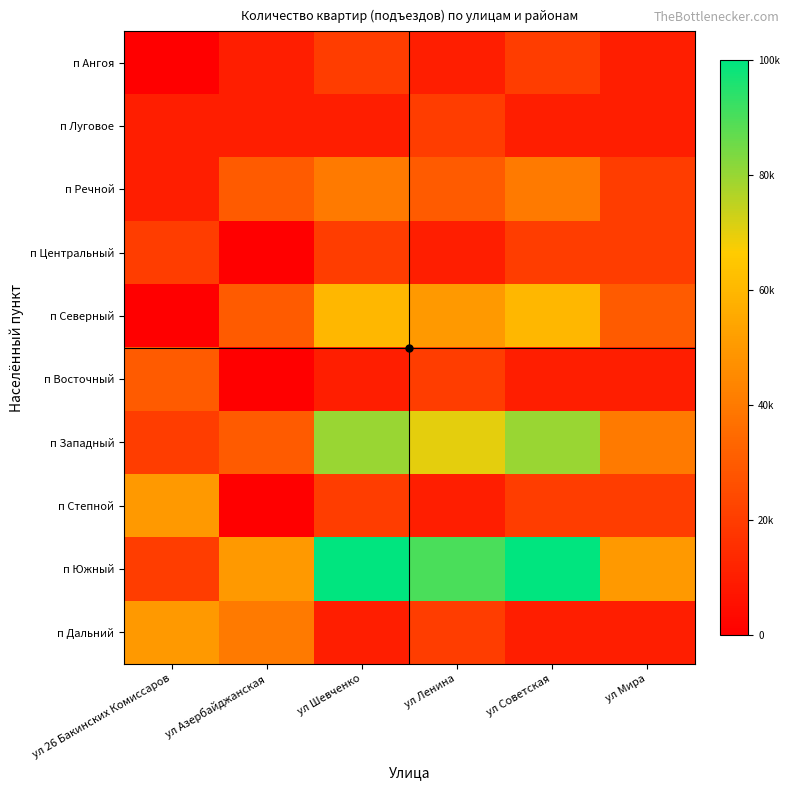

List the series in order of their peak value, lowest first.

п Ангоя, п Луговое, п Центральный, п Восточный, п Речной, п Степной, п Дальний, п Северный, п Западный, п Южный